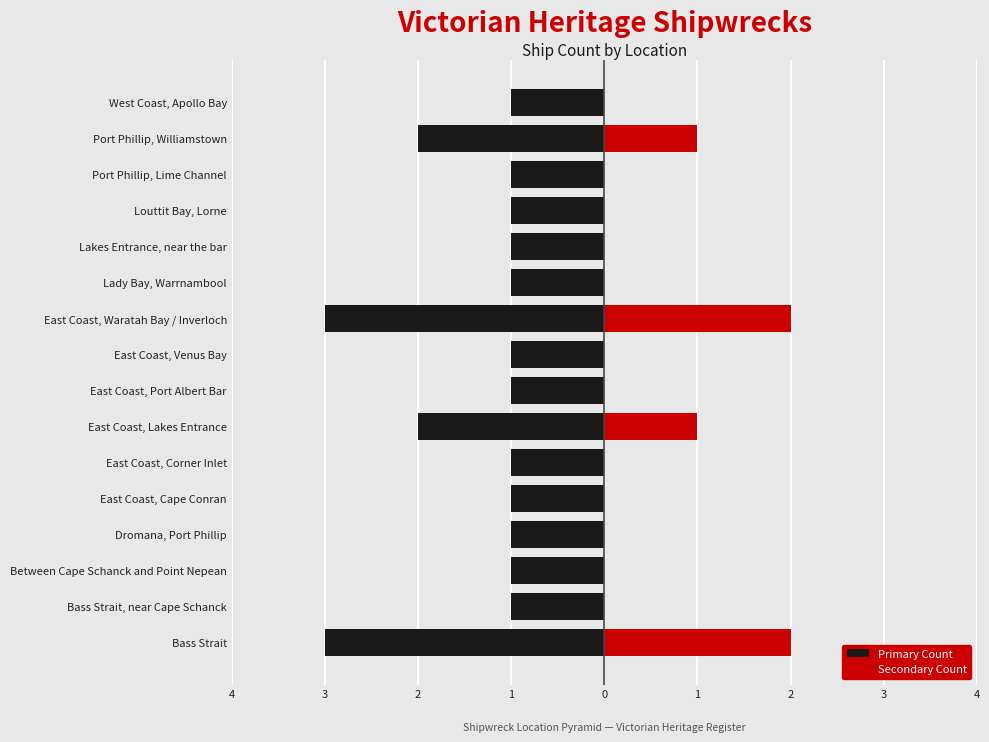

What are all the series names shown in the legend?

Primary Count, Secondary Count